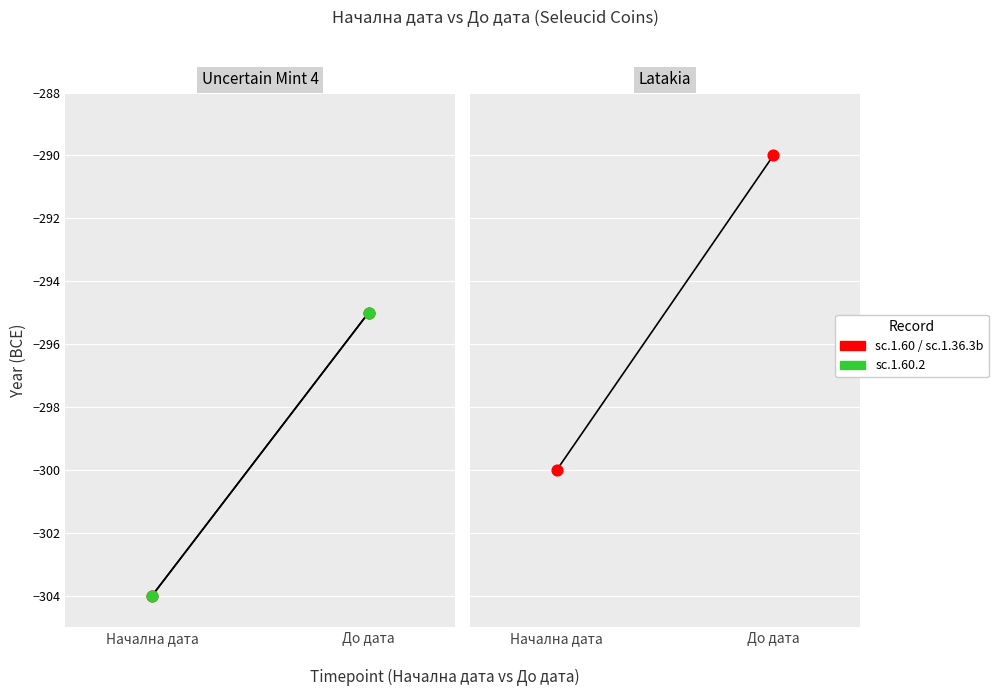

At how many categories does at least one series exceed -295?

1